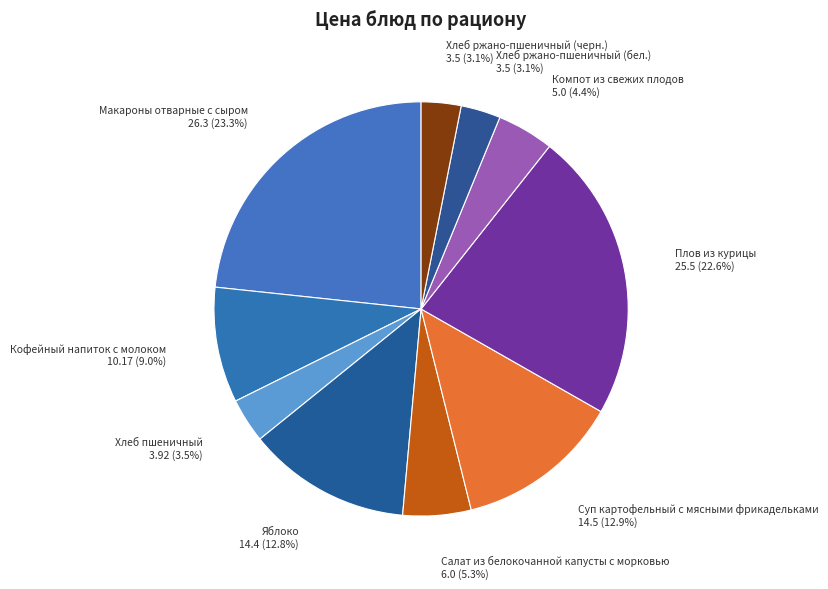

How many segments does this pie chart have?

10